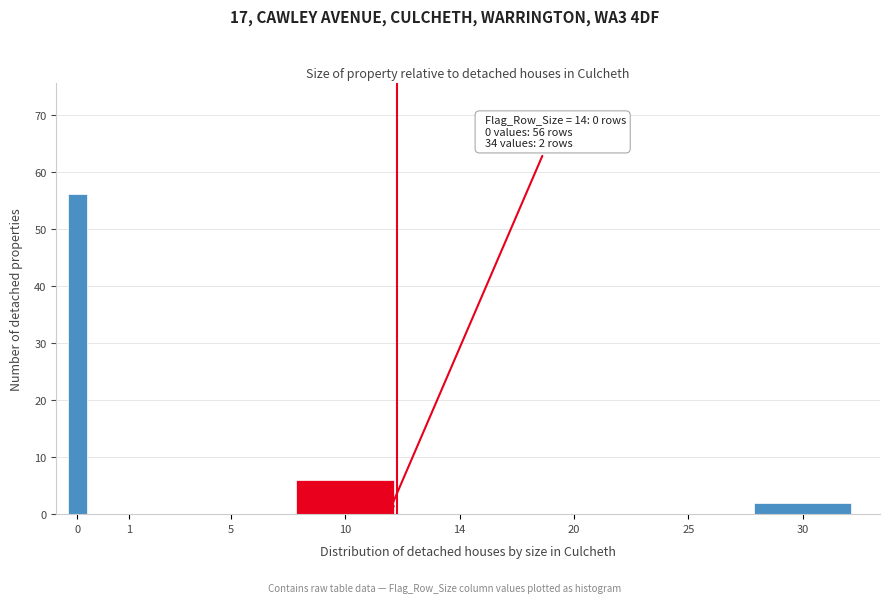

Reading left to right, list all the values displayed in this chart.

0=56	1=0	5=0	10=6	14=0	20=0	25=0	30=2